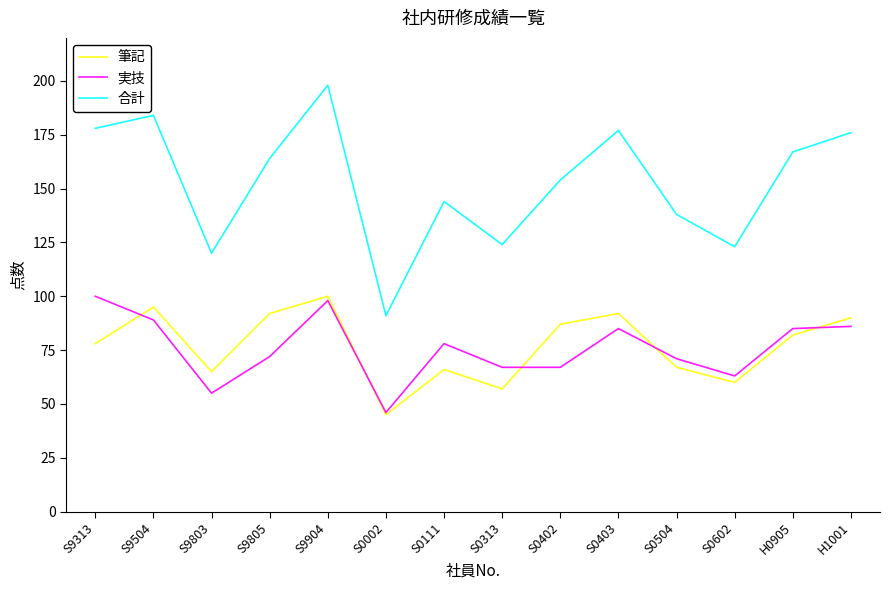

What position from the left is S0403?

10